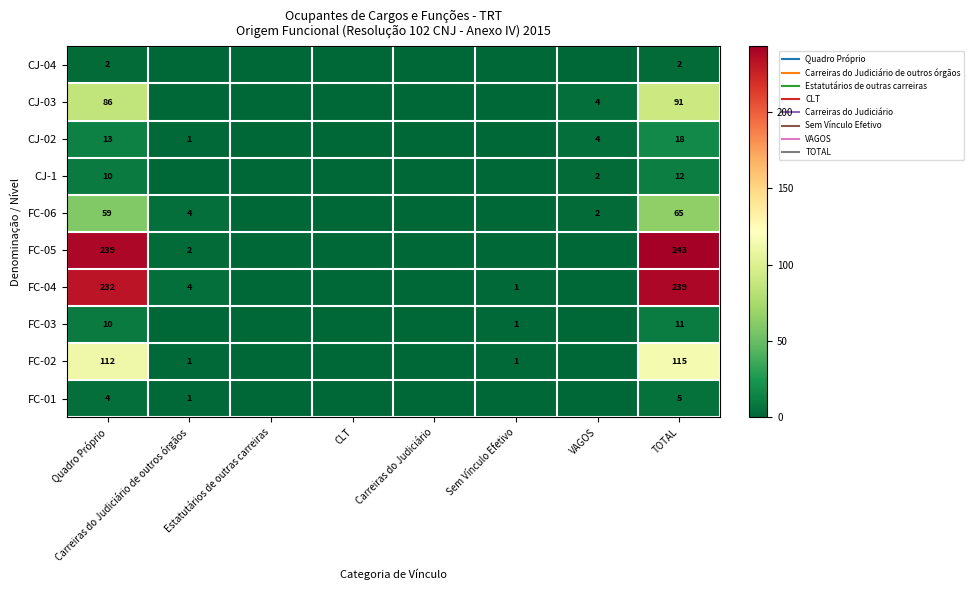

How many data points in FC-02 are less than 1?

4